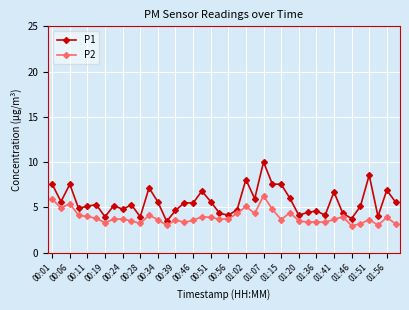

Rank the series by their average value, from lowest to highest.

P2, P1